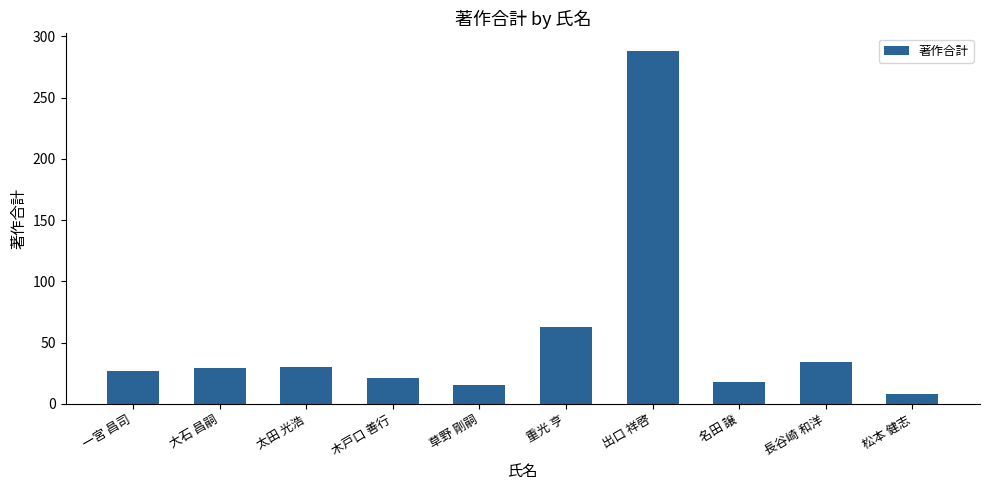

What is the average value?

53